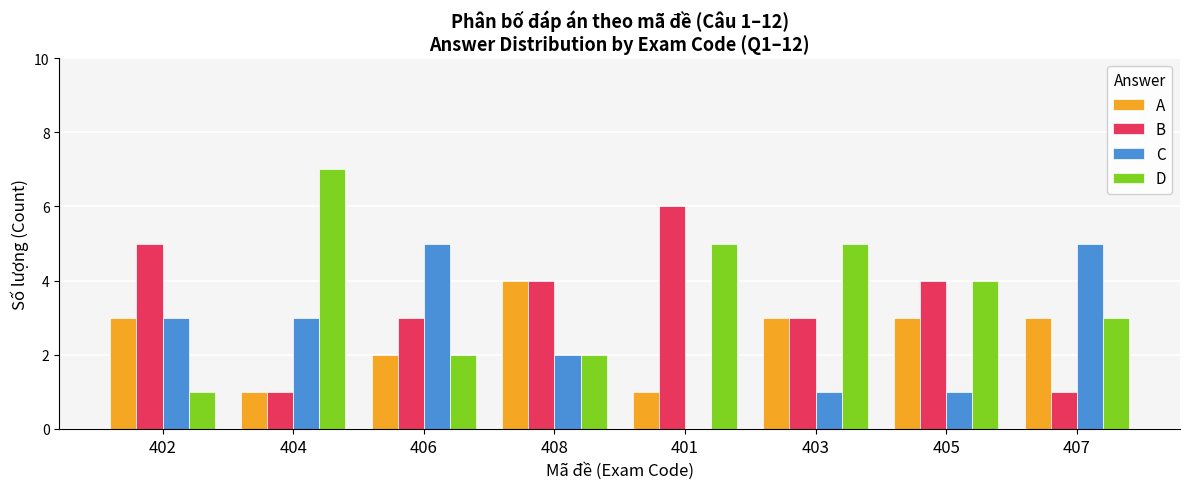

What are all the series names shown in the legend?

A, B, C, D